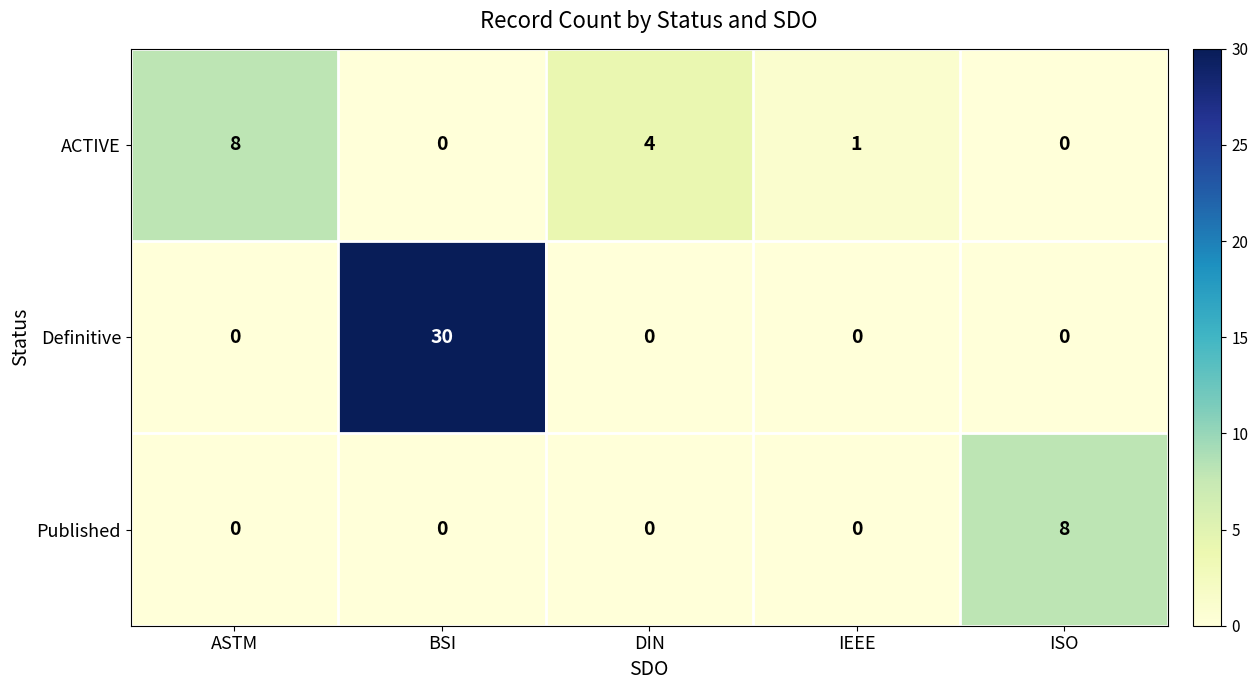

List the series in order of their overall mean, highest first.

Definitive, ACTIVE, Published